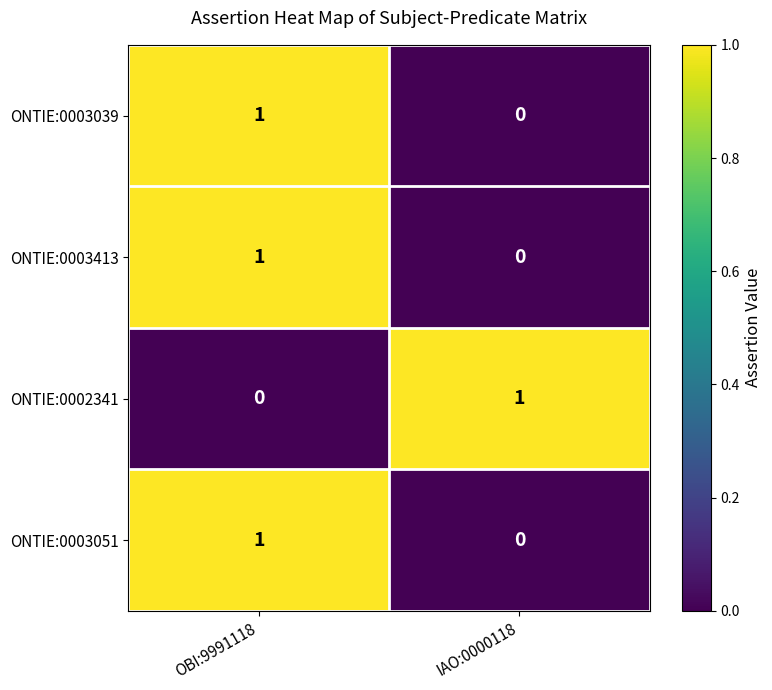

Rank the categories by ONTIE:0003039 value from highest to lowest.

OBI:9991118, IAO:0000118